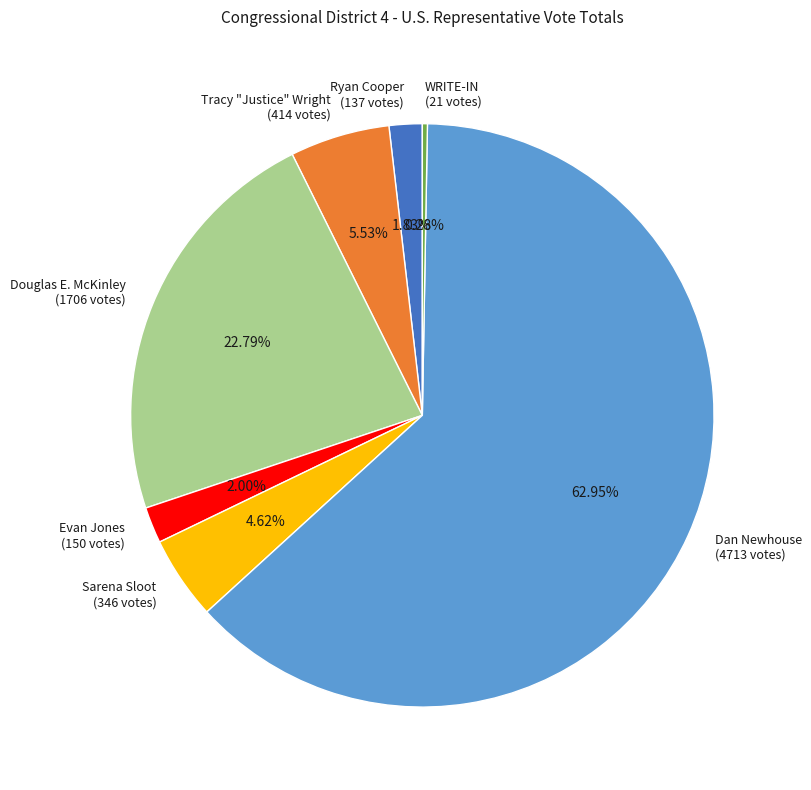

Between Ryan Cooper and Sarena Sloot, which is larger?

Sarena Sloot